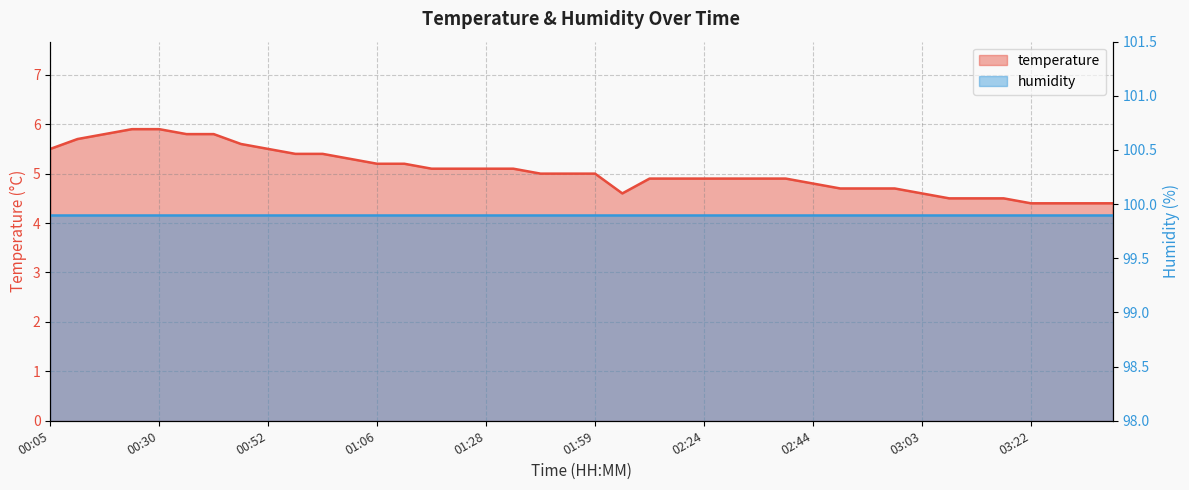

The value at 00:22 is 5.8. True or false?

True